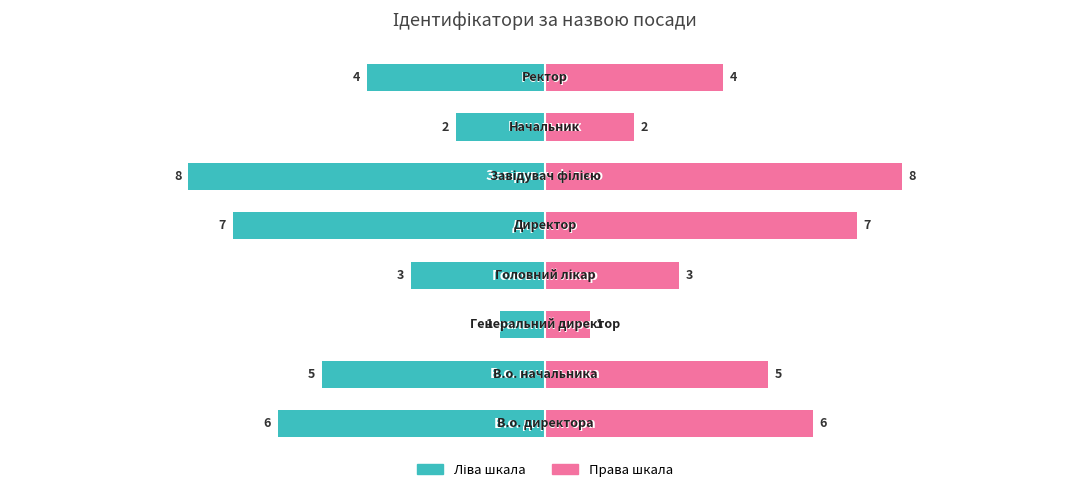

What is the value of the Ідентифікатор (право) bar at the 5th from the left?

7